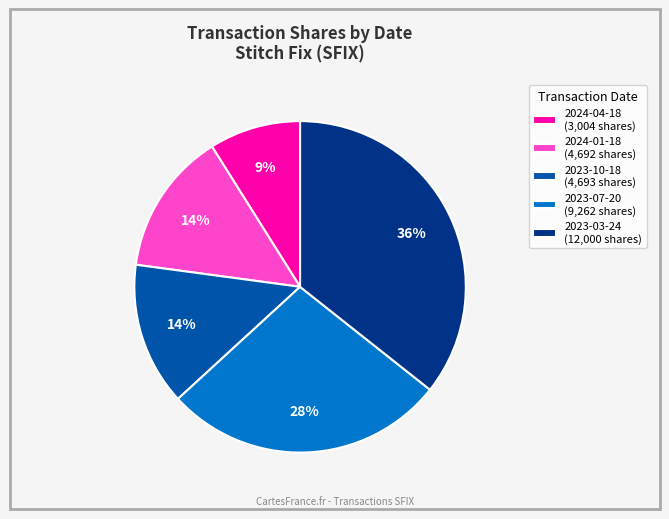

Count the number of slices in the pie.

5